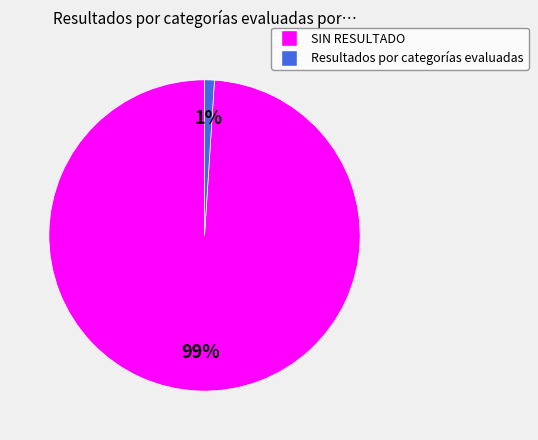

Which has a higher value, SIN RESULTADO or Resultados por categorías evaluadas?

SIN RESULTADO